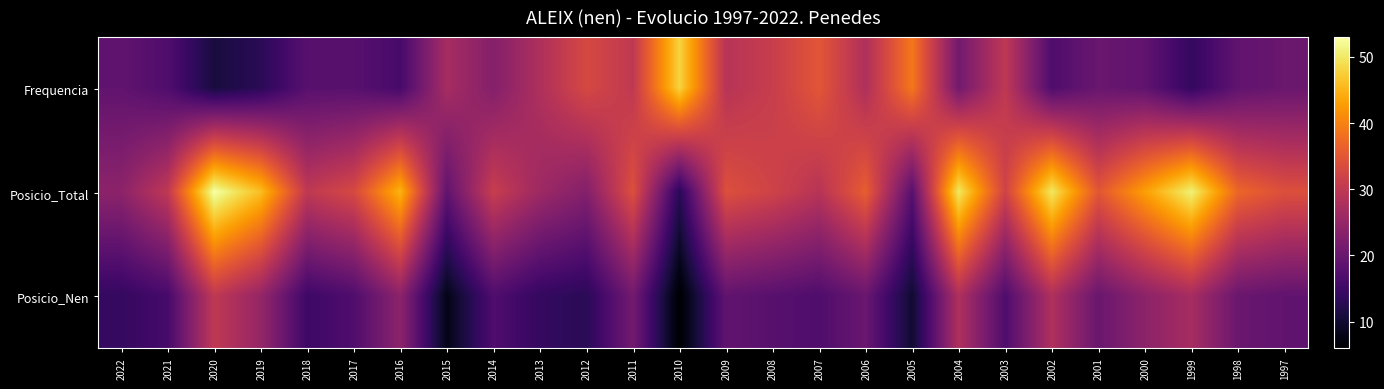

Which series has the largest total across all categories?

Posicio_Total